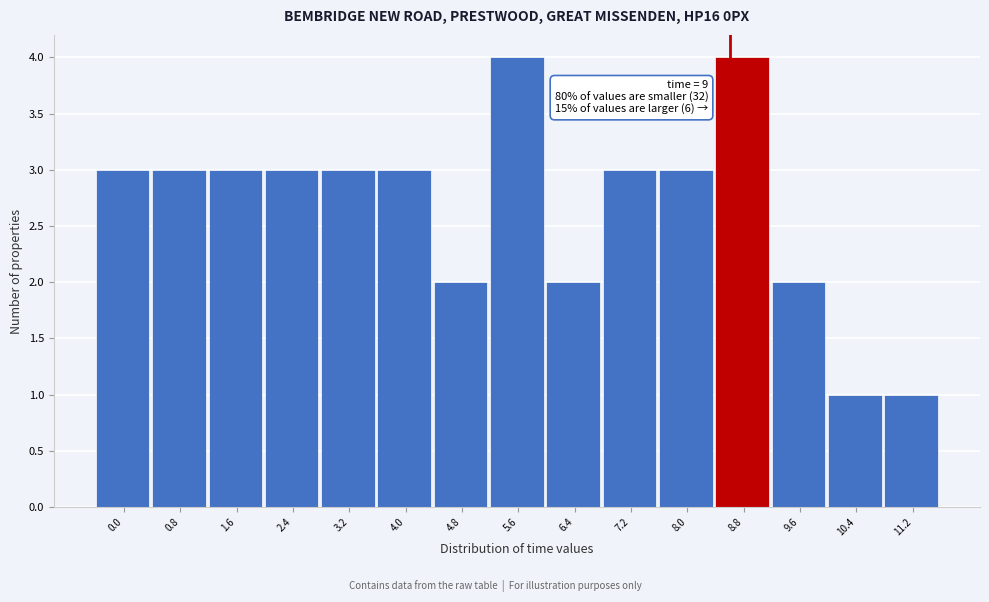

Reading right to left, list all the values displayed in this chart.

11.2=1	10.4=1	9.6=2	8.8=4	8.0=3	7.2=3	6.4=2	5.6=4	4.8=2	4.0=3	3.2=3	2.4=3	1.6=3	0.8=3	0.0=3